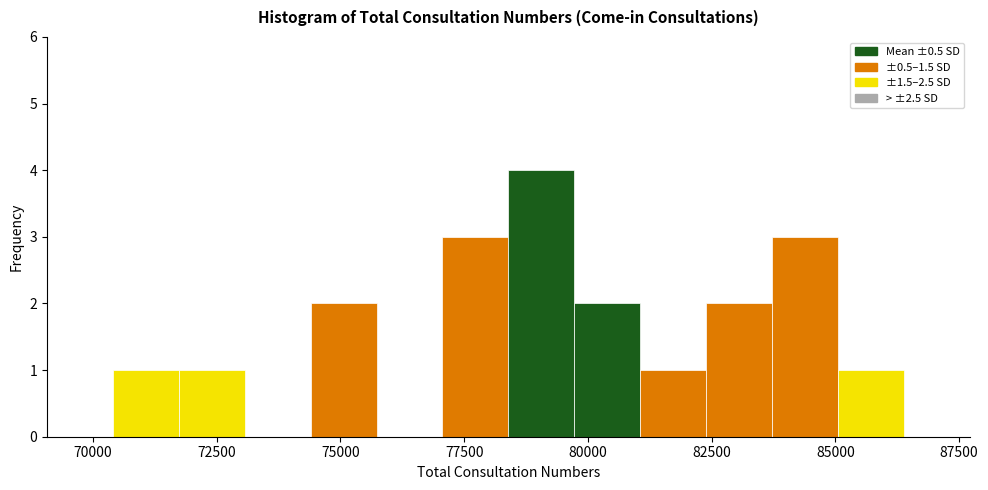

Read against the x-axis, roughly where is the centre of the tallest bar?

79000